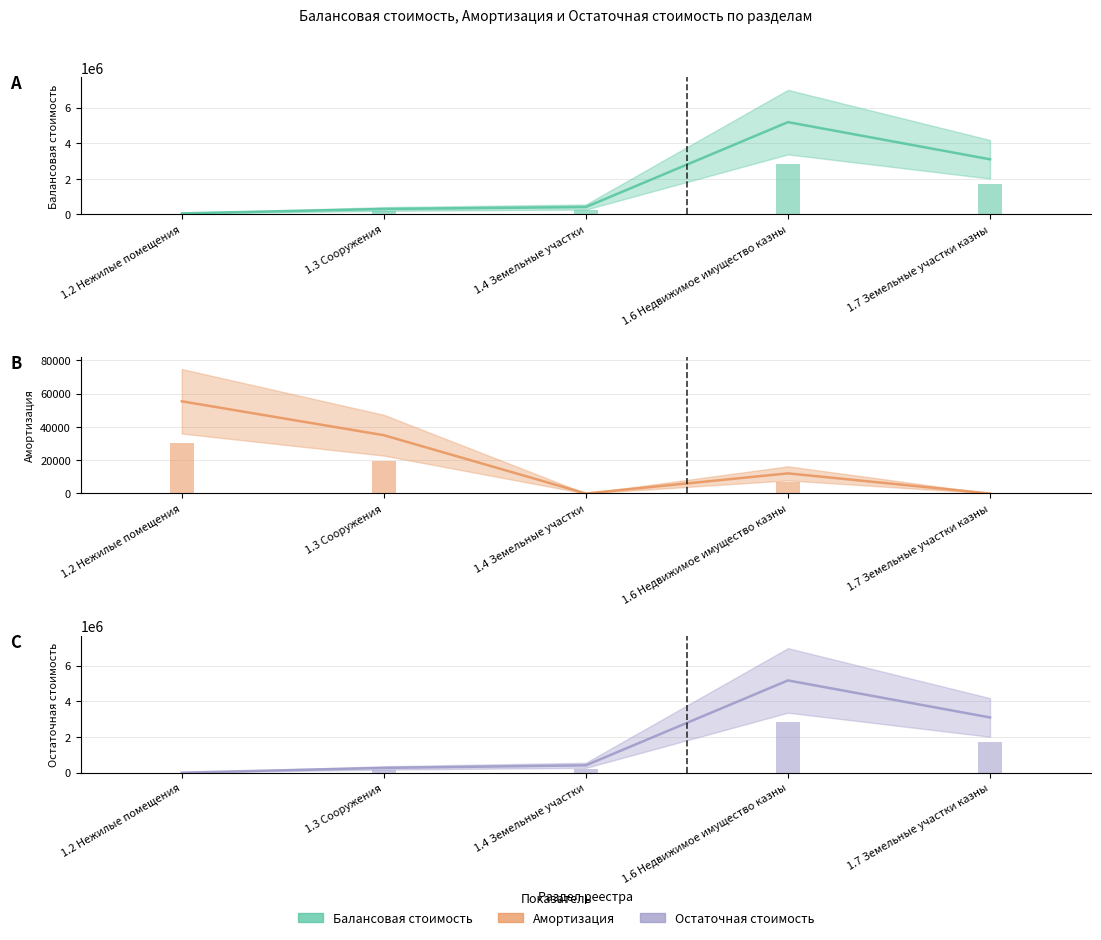

What is the total value across all series at 1.3 Сооружения?

599994.0